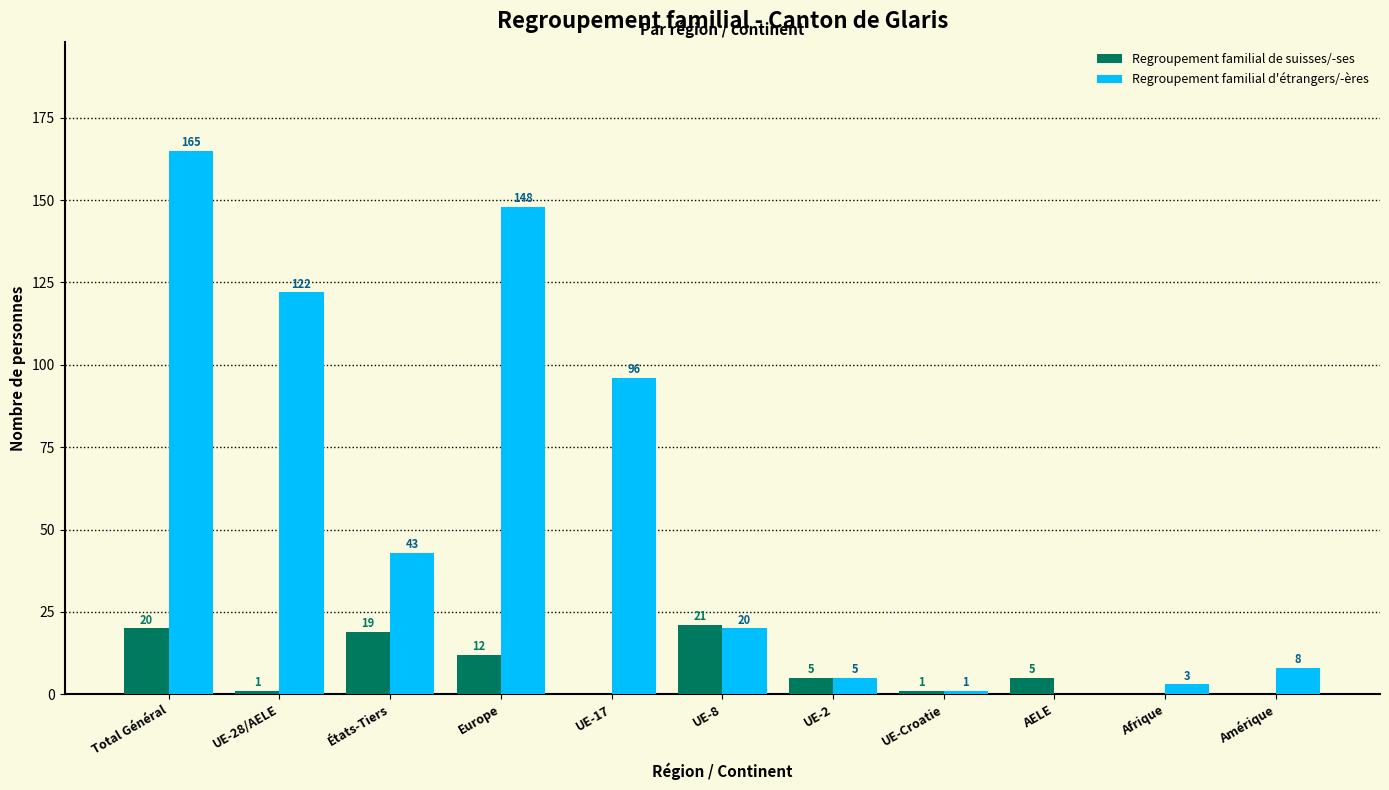

True or false: Regroupement familial d'étrangers/-ères has a value of 169 at UE-28/AELE.

False